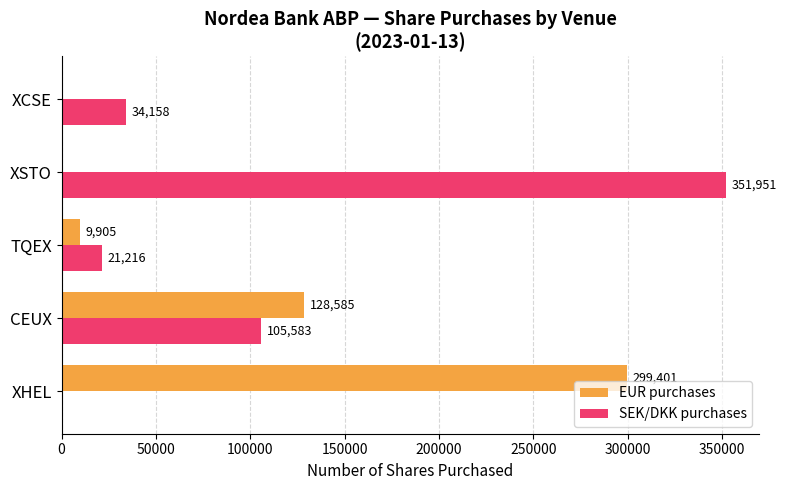

What is the sum of the SEK/DKK purchases values at TQEX and XSTO?

373167